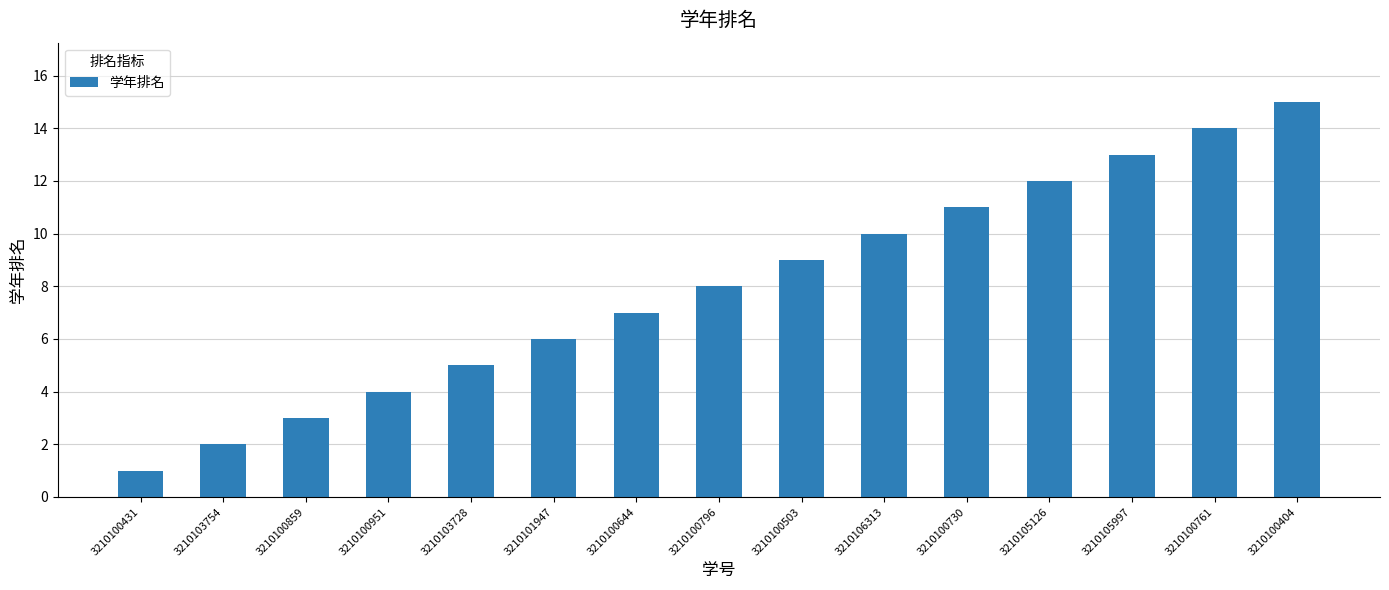

What is the change in value from 3210100951 to 3210100644?

+3